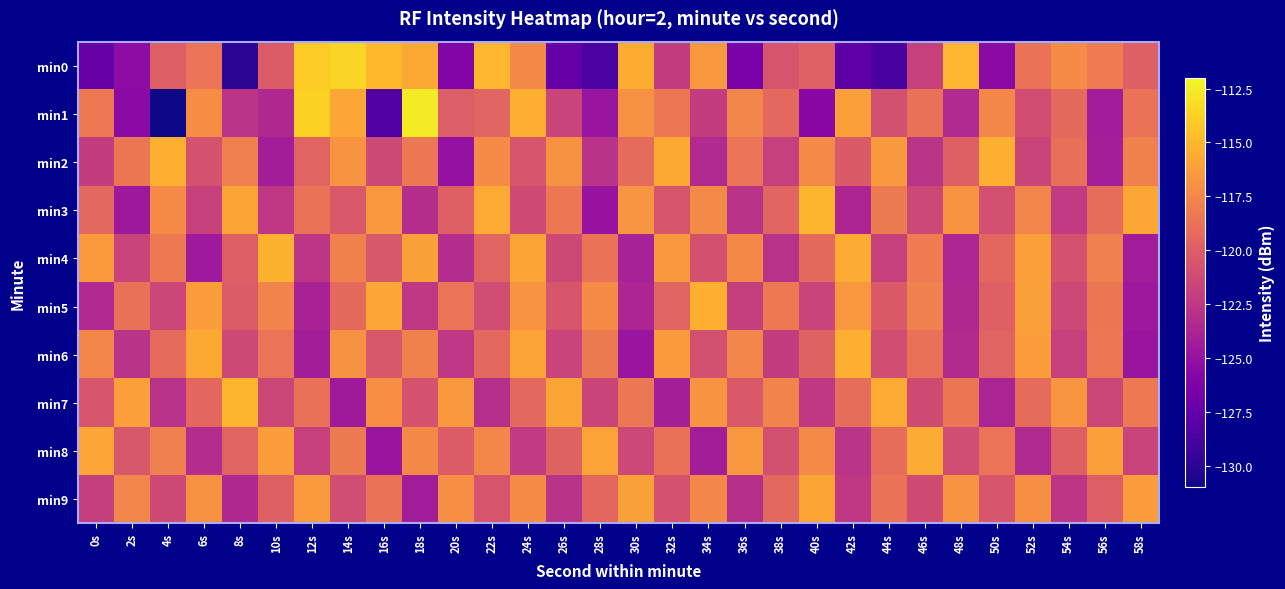

Rank the series by their maximum value, from lowest to highest.

min9, min8, min6, min2, min5, min4, min3, min7, min0, min1